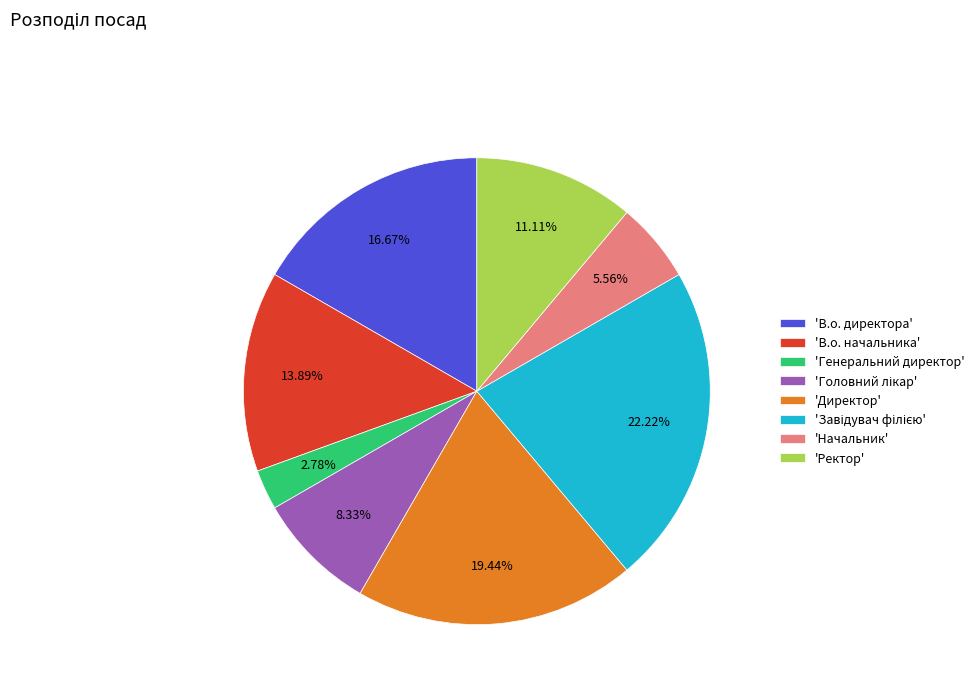

Does any single category account for the majority?

No